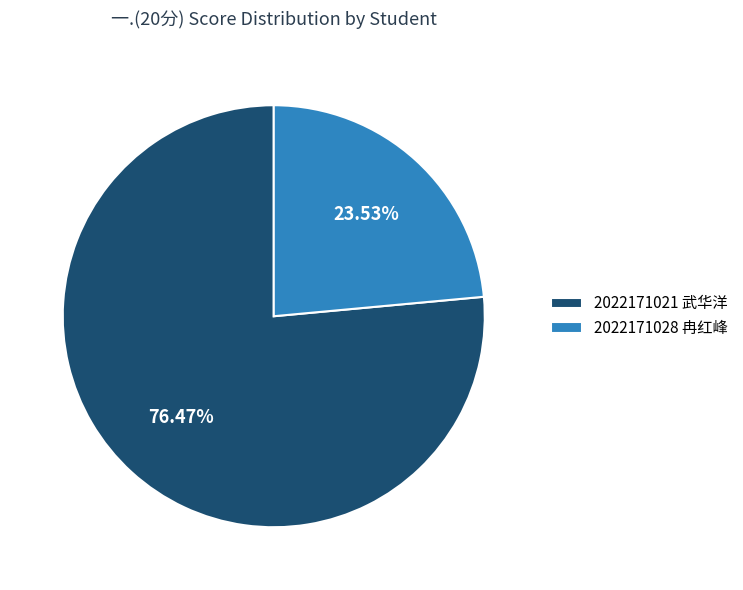

What is the ratio of the value at 2022171028 冉红峰 to the value at 2022171021 武华洋?

0.3